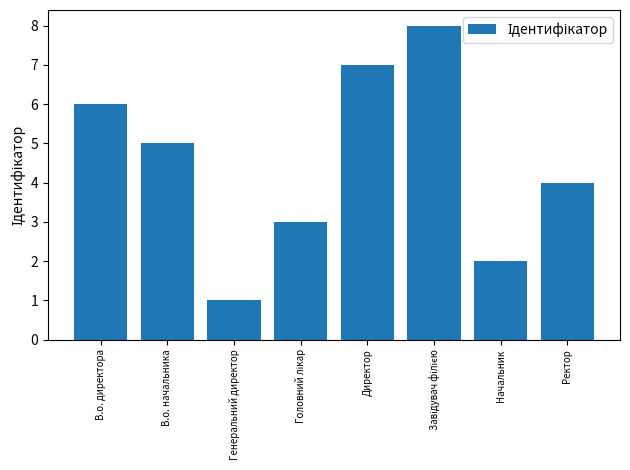

How many categories are shown in the chart?

8